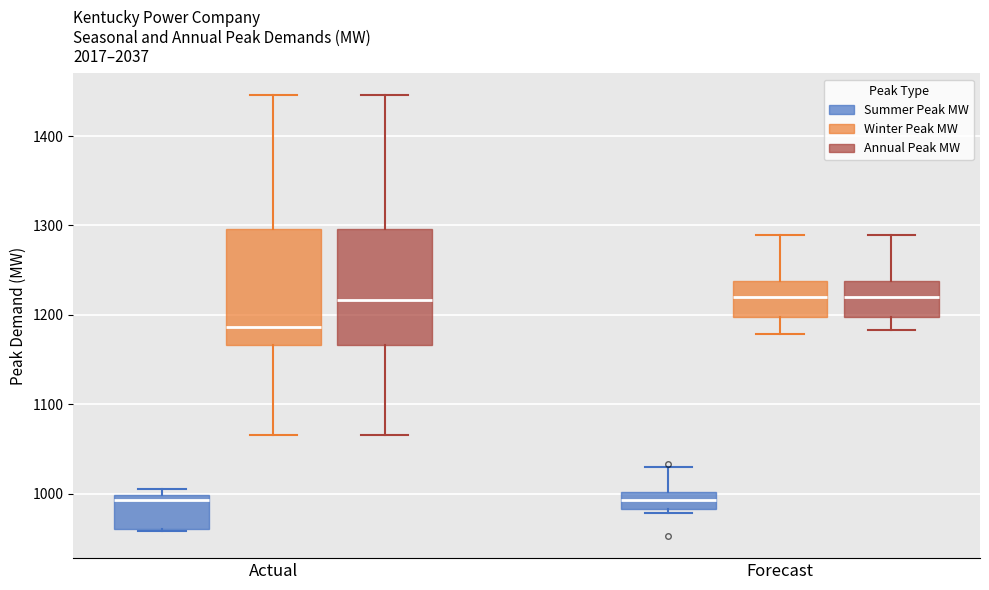

Reading left to right, transcribe this box plot: for each box, give where its median line is, the range the box spans, and where its two whiskers end, as read against the y-axis. The values are not printed on the chart, so give them approximately, as read against the axis.

Actual (Summer Peak MW): median 990, box 960 to 1000, whiskers 960 to 1010
Actual (Winter Peak MW): median 1190, box 1170 to 1300, whiskers 1070 to 1450
Actual (Annual Peak MW): median 1220, box 1170 to 1300, whiskers 1070 to 1450
Forecast (Summer Peak MW): median 990, box 980 to 1000, whiskers 980 (just below the box's lower edge) to 1030
Forecast (Winter Peak MW): median 1220, box 1200 to 1240, whiskers 1180 to 1290
Forecast (Annual Peak MW): median 1220, box 1200 to 1240, whiskers 1180 to 1290